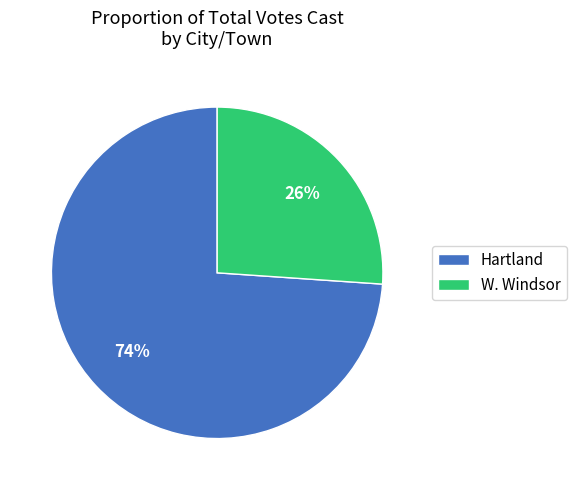

Rank the categories by value from highest to lowest.

Hartland, W. Windsor